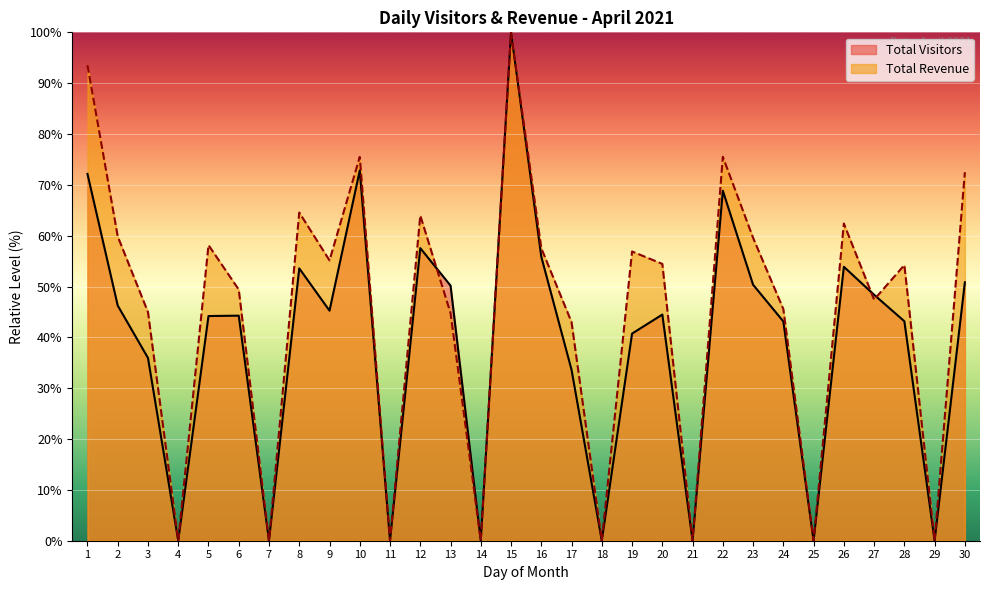

At how many categories does at least one series exceed 86?

2